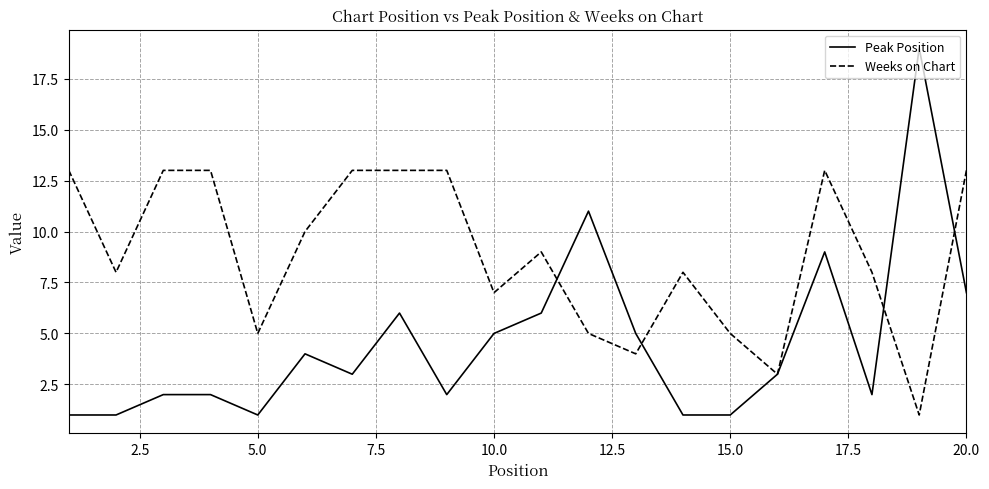

List the series in order of their overall mean, lowest first.

Peak Position, Weeks on Chart